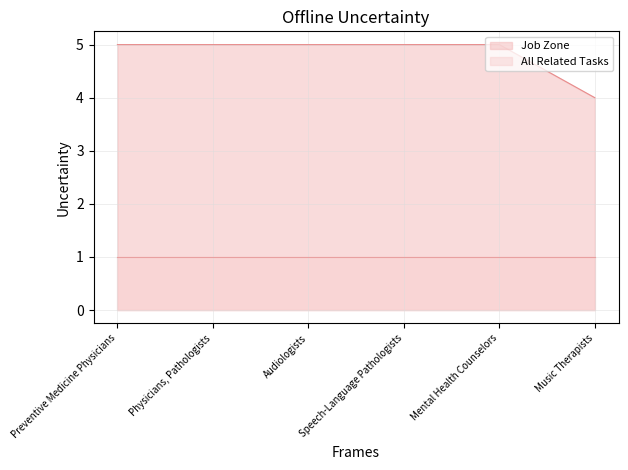

Approximately how many times larger is the value at Music Therapists compared to Mental Health Counselors?

0.8